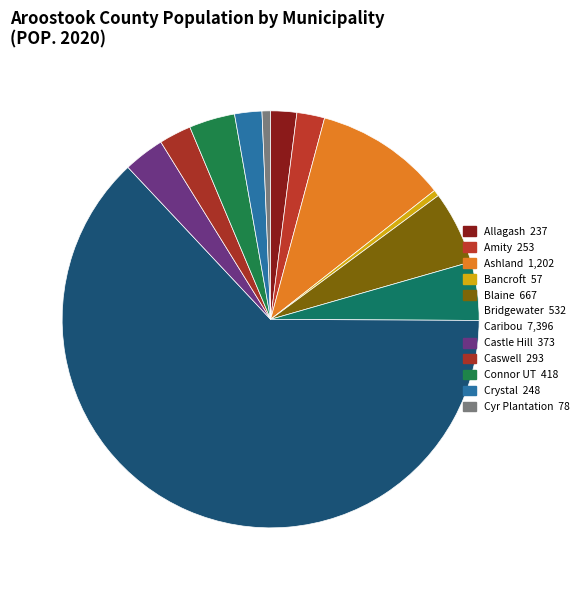

Count the number of slices in the pie.

12